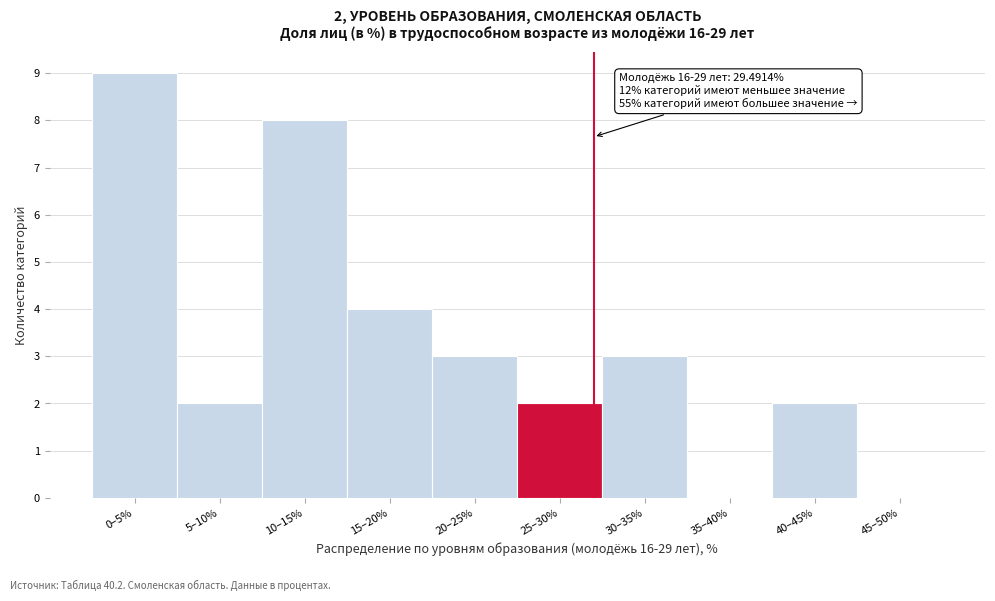

Reading left to right, transcribe all the data shown in this chart.

0–5%=9	5–10%=2	10–15%=8	15–20%=4	20–25%=3	25–30%=2	30–35%=3	35–40%=0	40–45%=2	45–50%=0